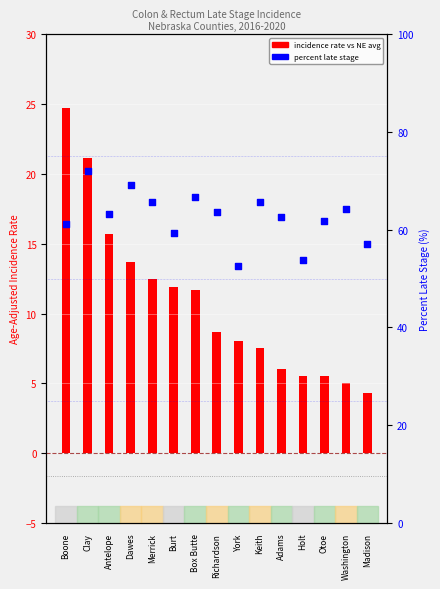

At which category is the sum across all series the highest?

Clay